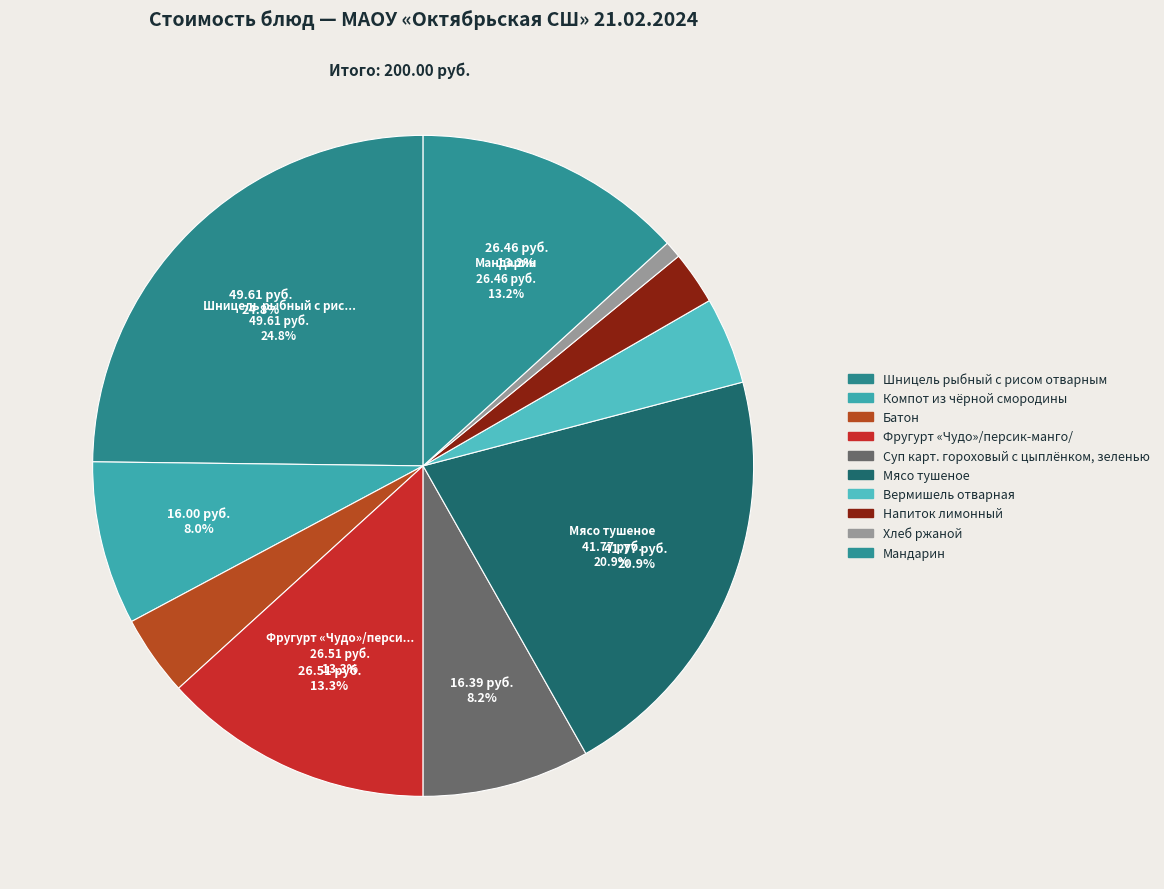

Which slice is the largest?

Шницель рыбный с рисом отварным